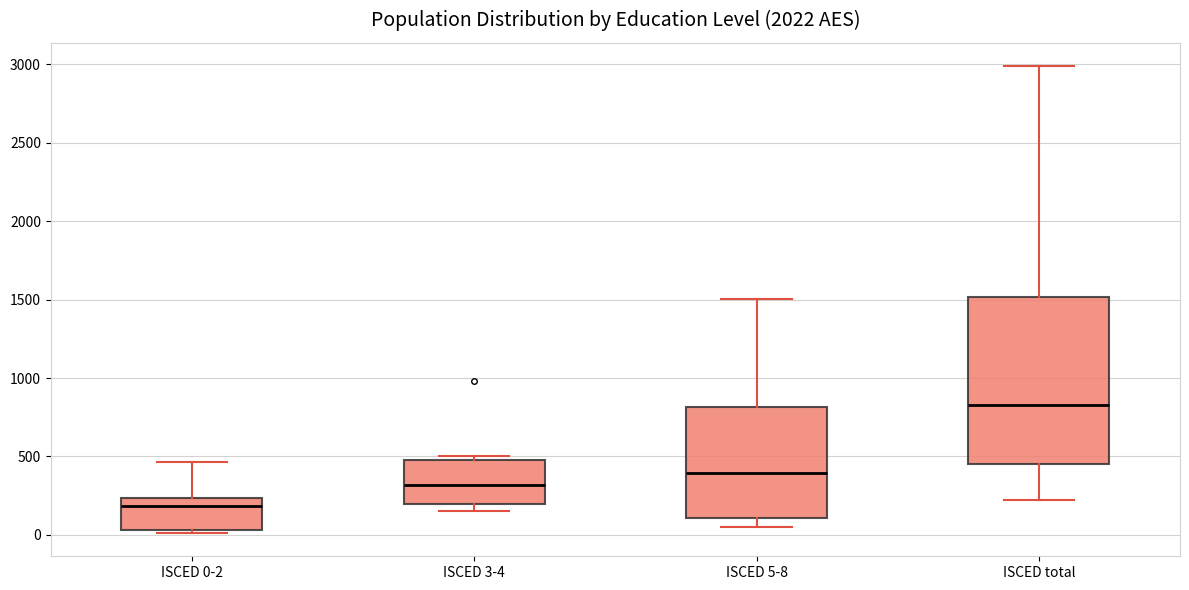

Where does the lower whisker of the box for ISCED total end on the y-axis? The values are not printed on the chart, so give them approximately, as read against the axis.

200